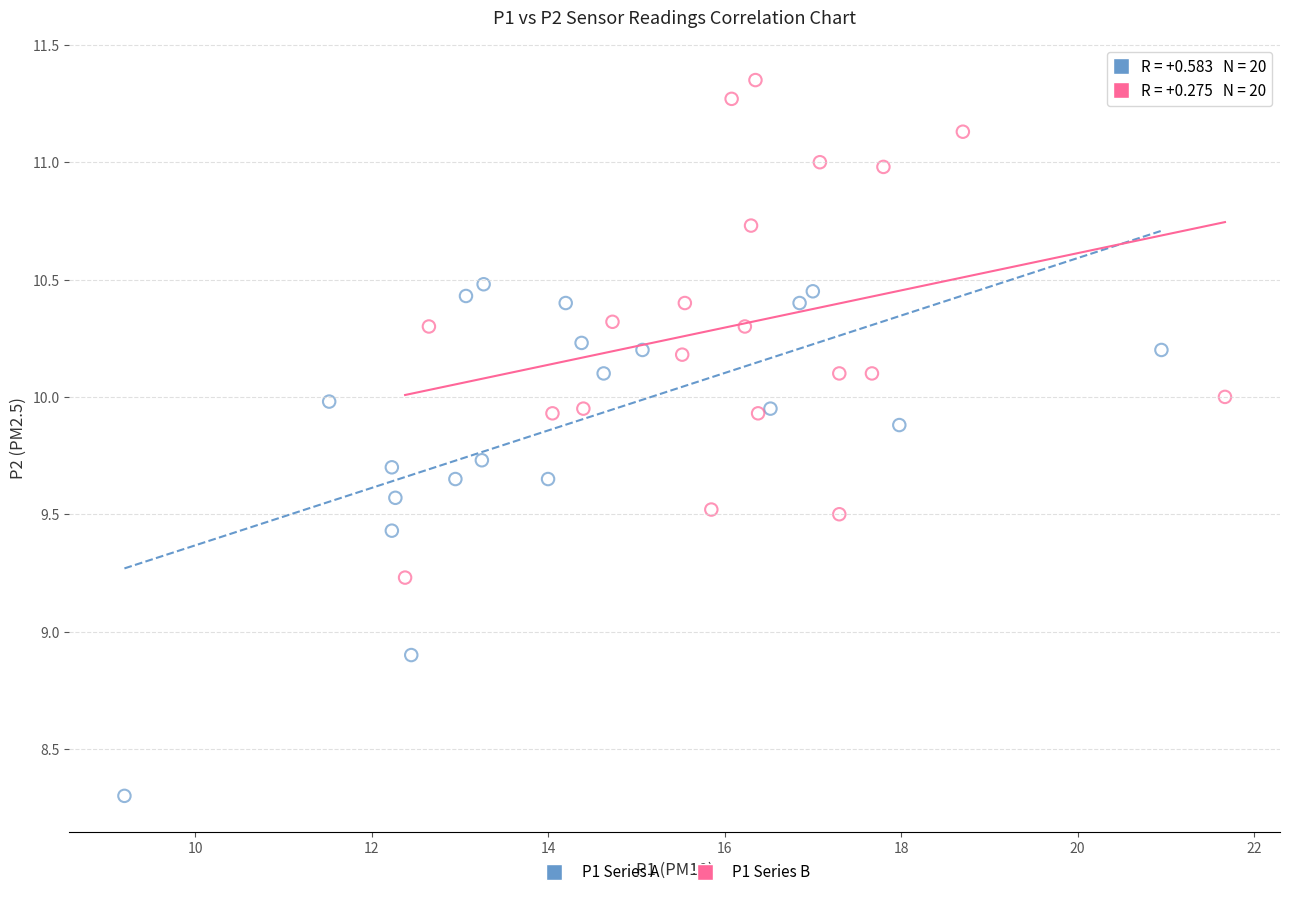

Which series reaches the minimum Y coordinate?

P1 Series A